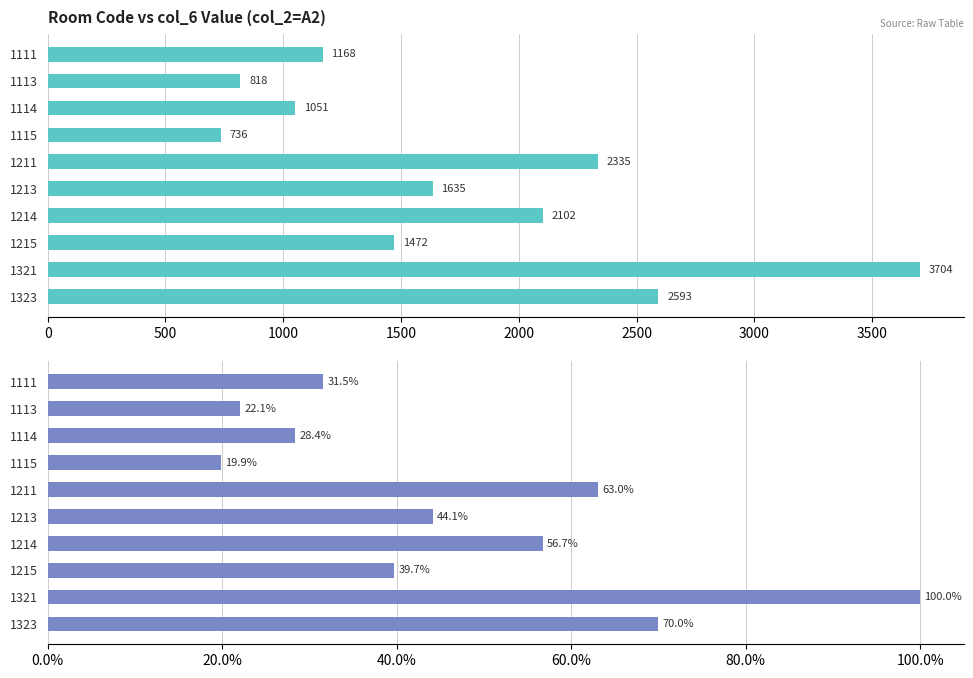

Rank the series by their maximum value, from lowest to highest.

Percentage of max, col_6 value